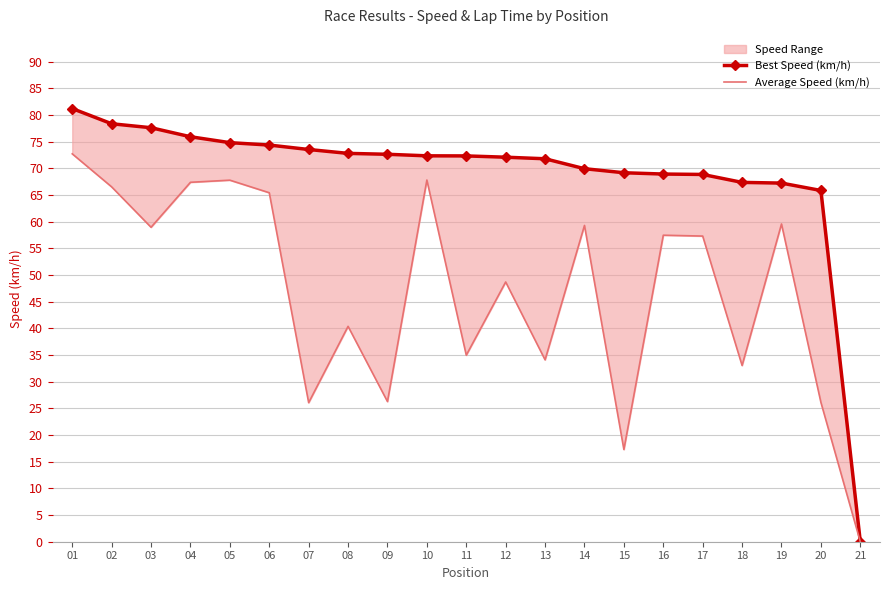

How many interior local valleys does the Average Speed (km/h) series have?

7